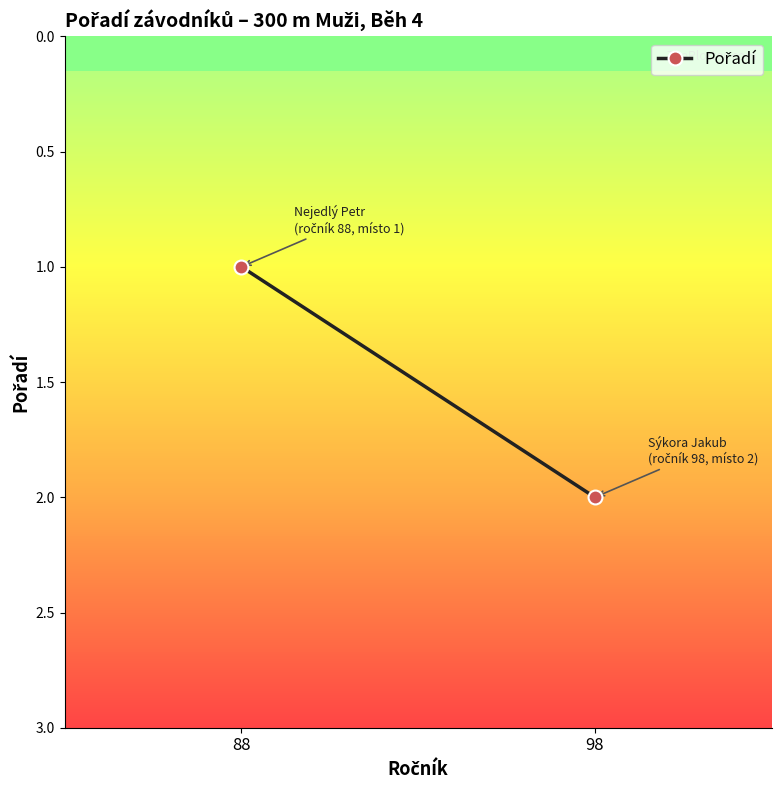

What is the value of the 2nd point from the left?

2